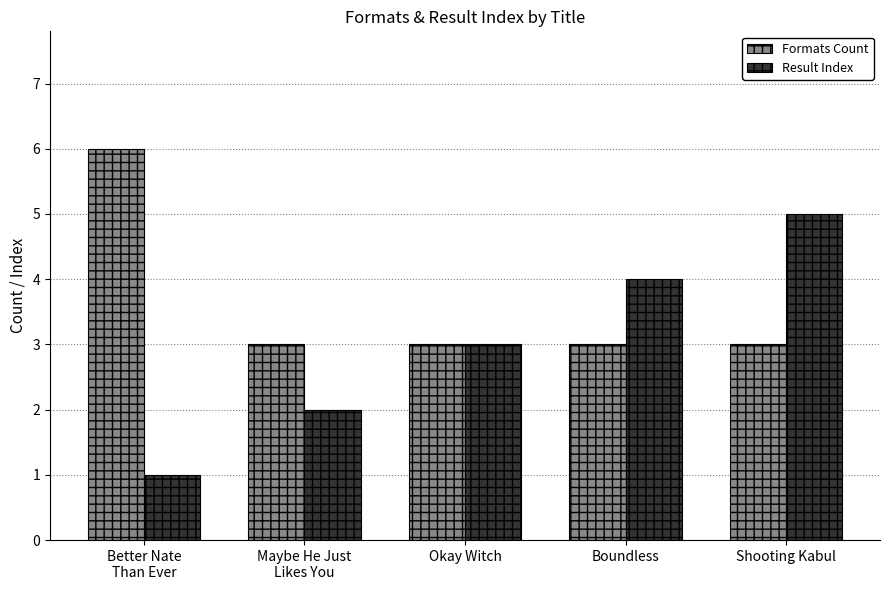

At which category does the chart reach its peak across all series?

Better Nate
Than Ever